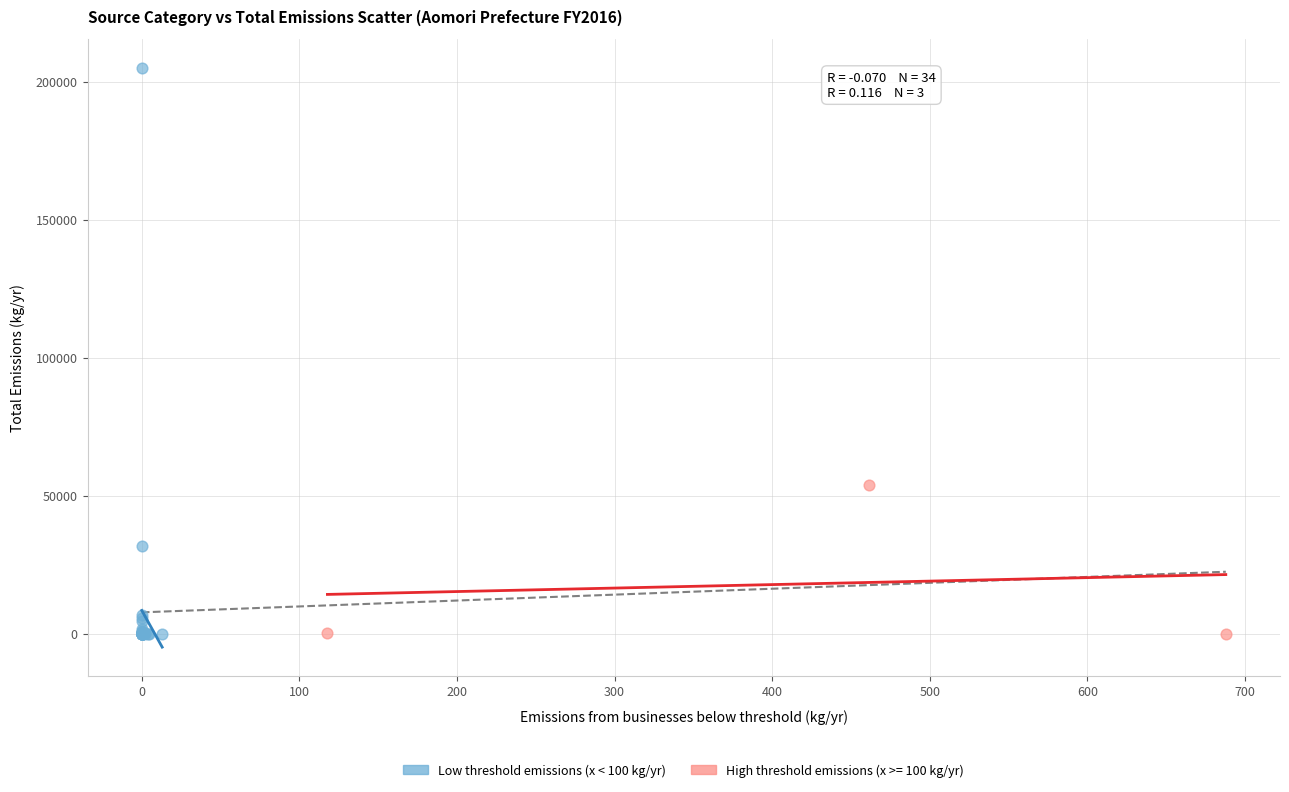

Which series has the widest spread of Y values?

Low threshold emissions (x < 100 kg/yr)